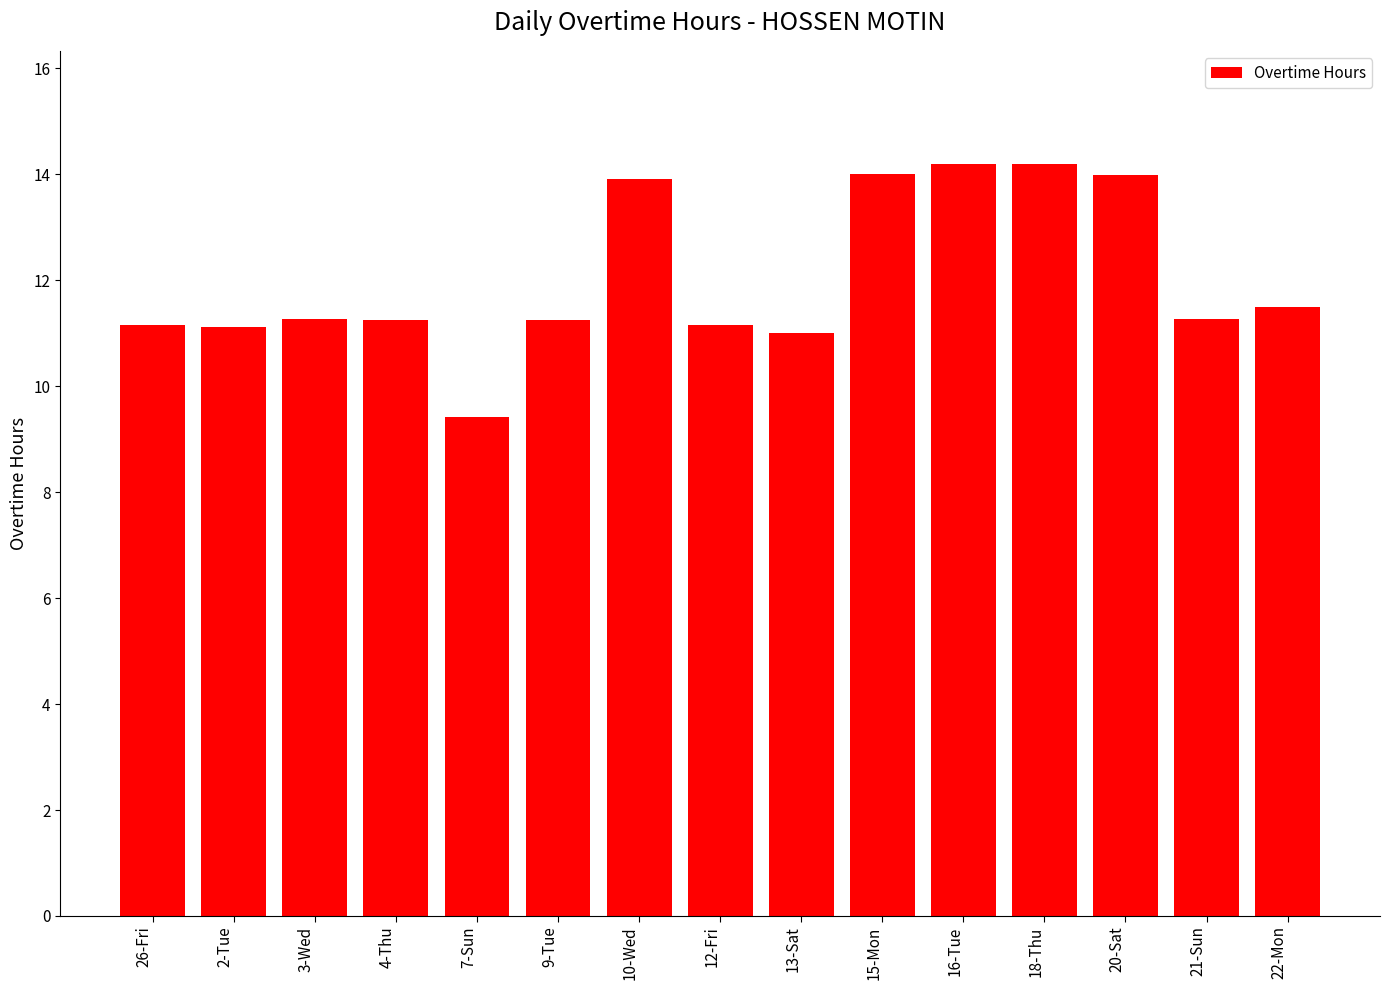

Is it true that the value at 18-Thu is 8.1?

False